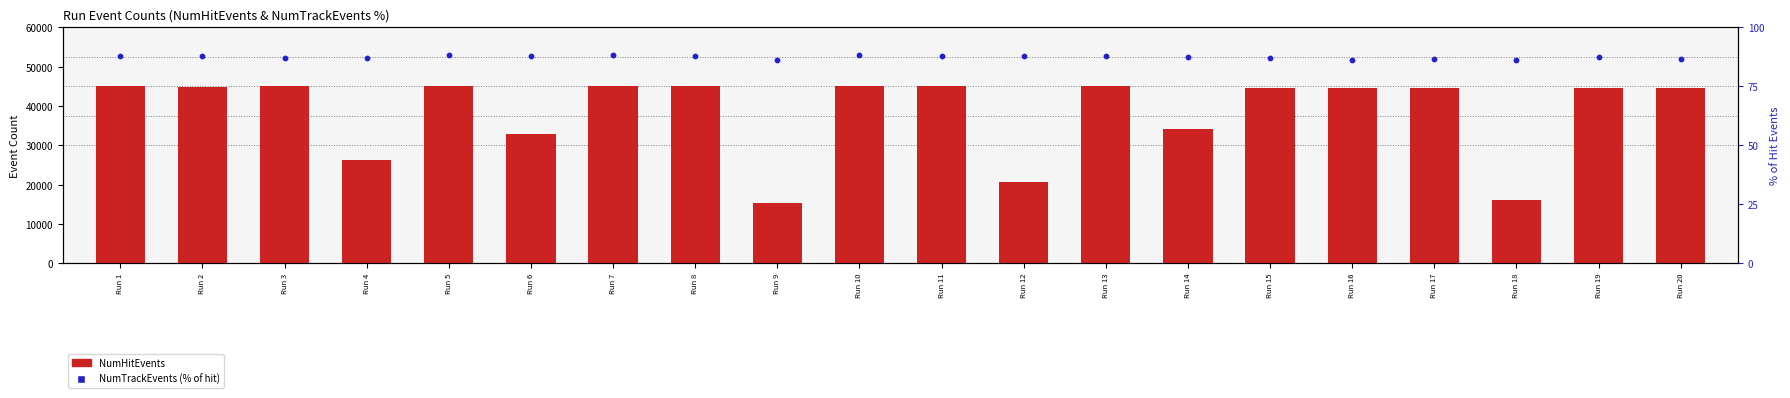

Which series has the largest Y range (max minus min)?

NumHitEvents